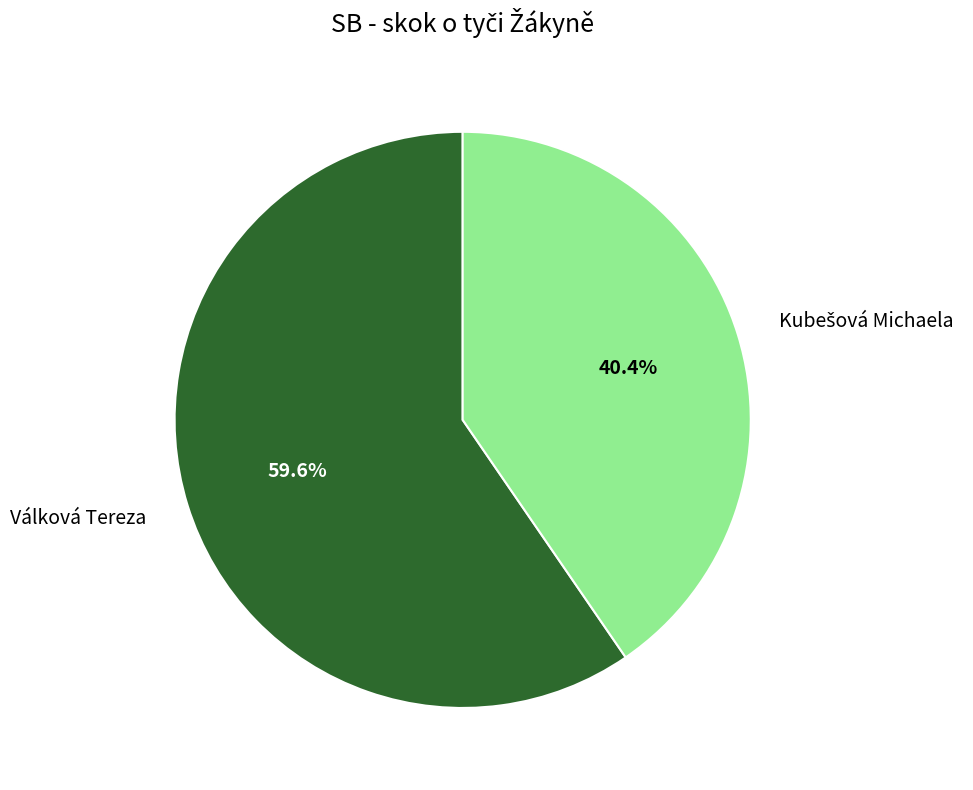

Which category has the biggest portion of the pie?

Válková Tereza